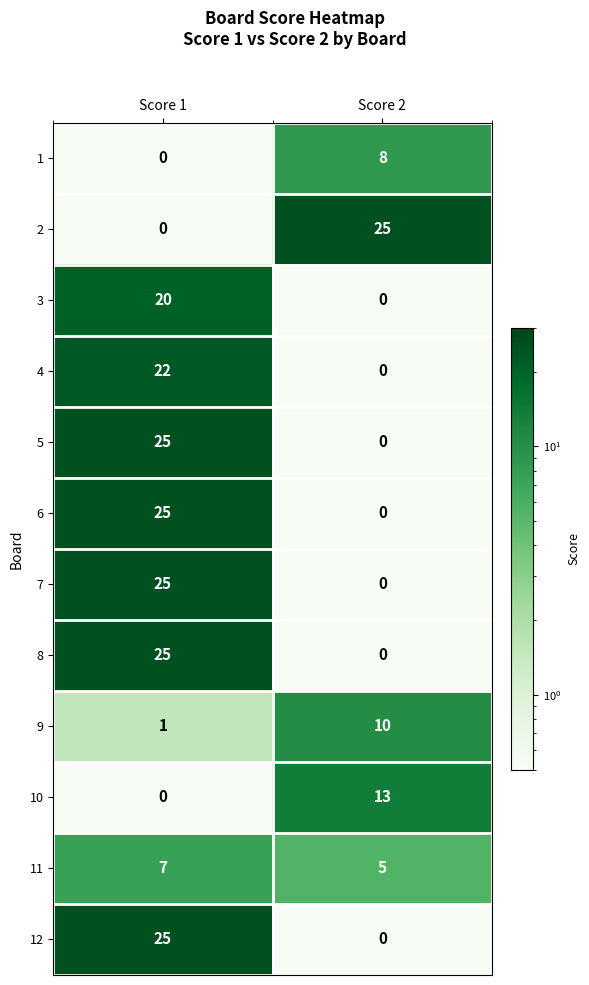

The value of 11 at Score 1 is 3. True or false?

False